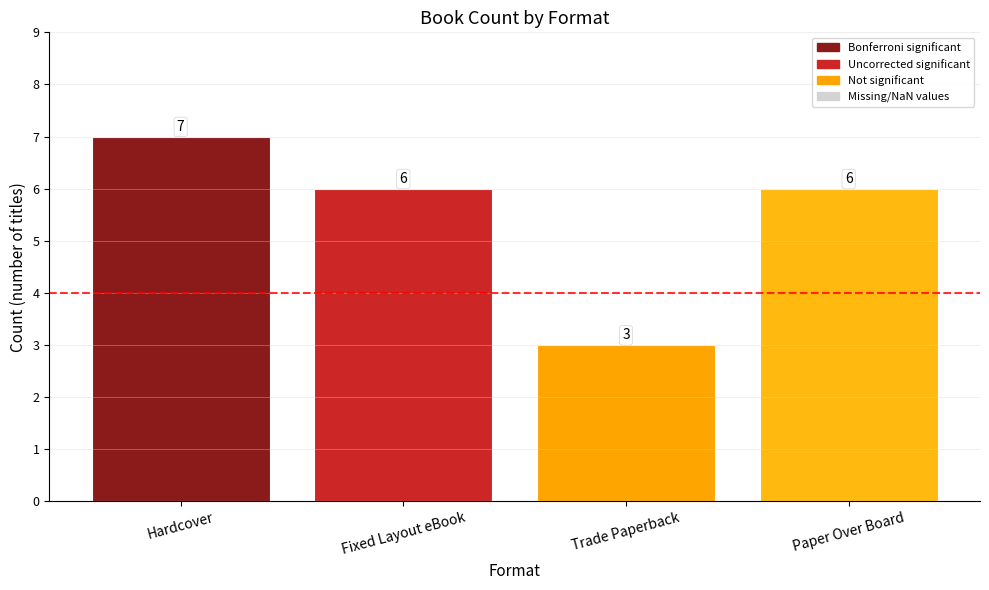

What is the label of the 4th bar from the left?

Paper Over Board